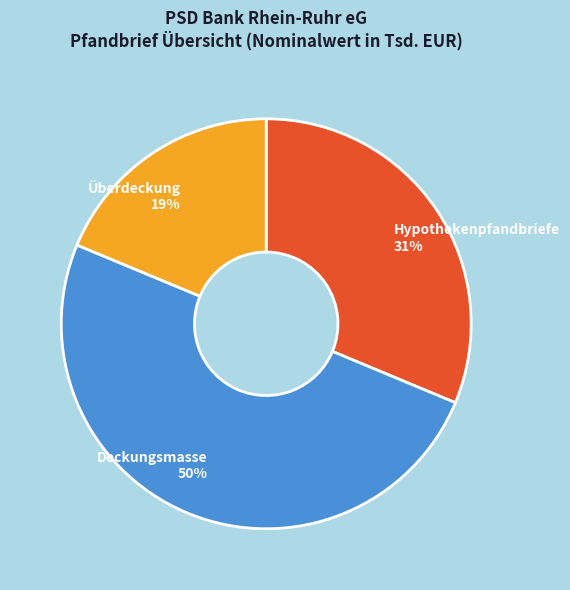

To the nearest percent, what is the difference between the largest and smallest slice percentages?

31%